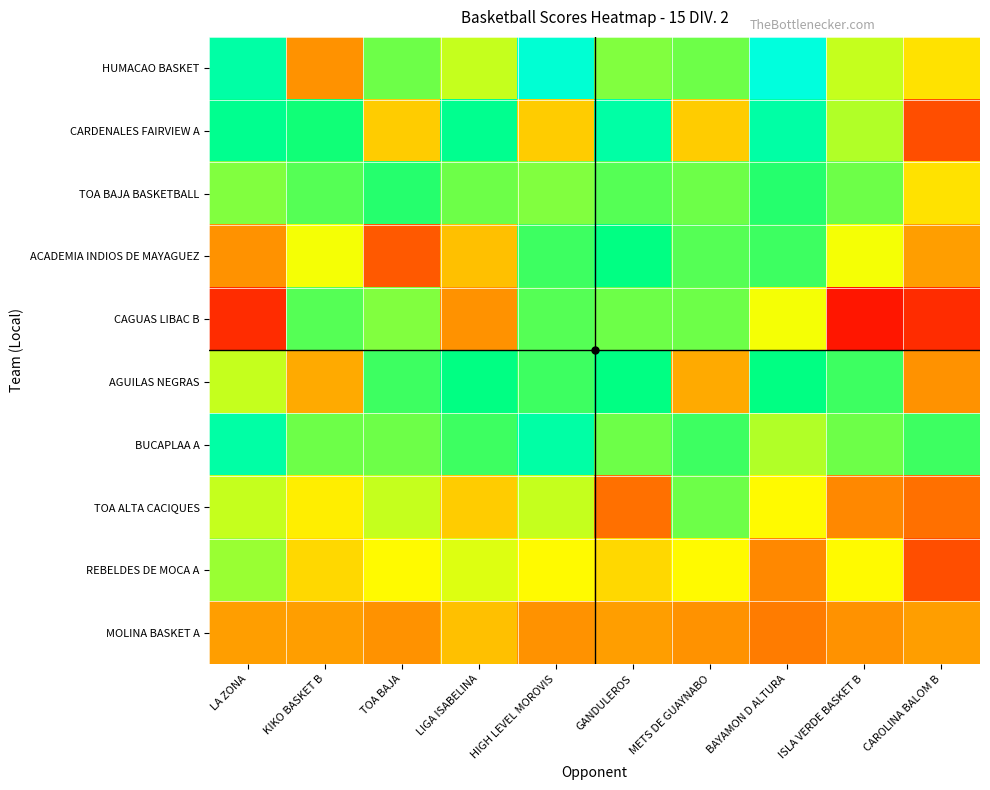

Count the number of data series in this chart.

10